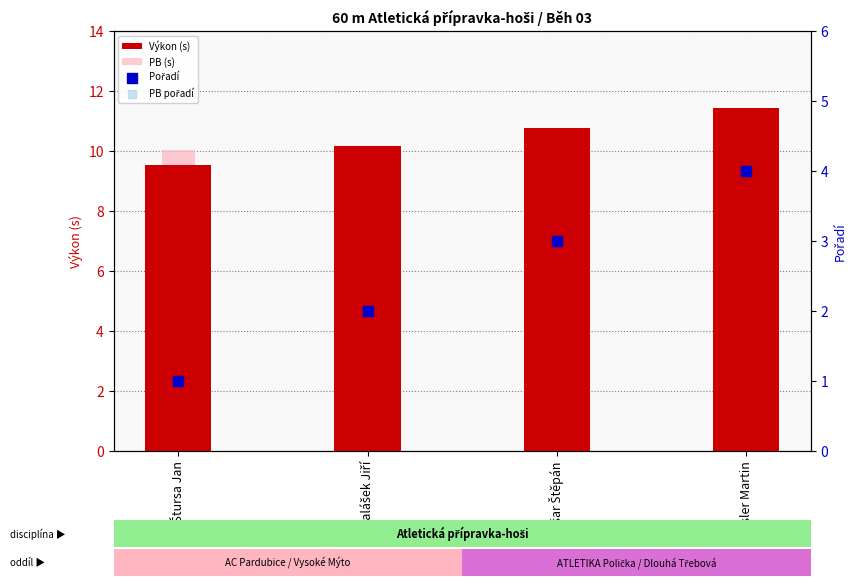

Which series has the largest total across all categories?

Výkon (s)